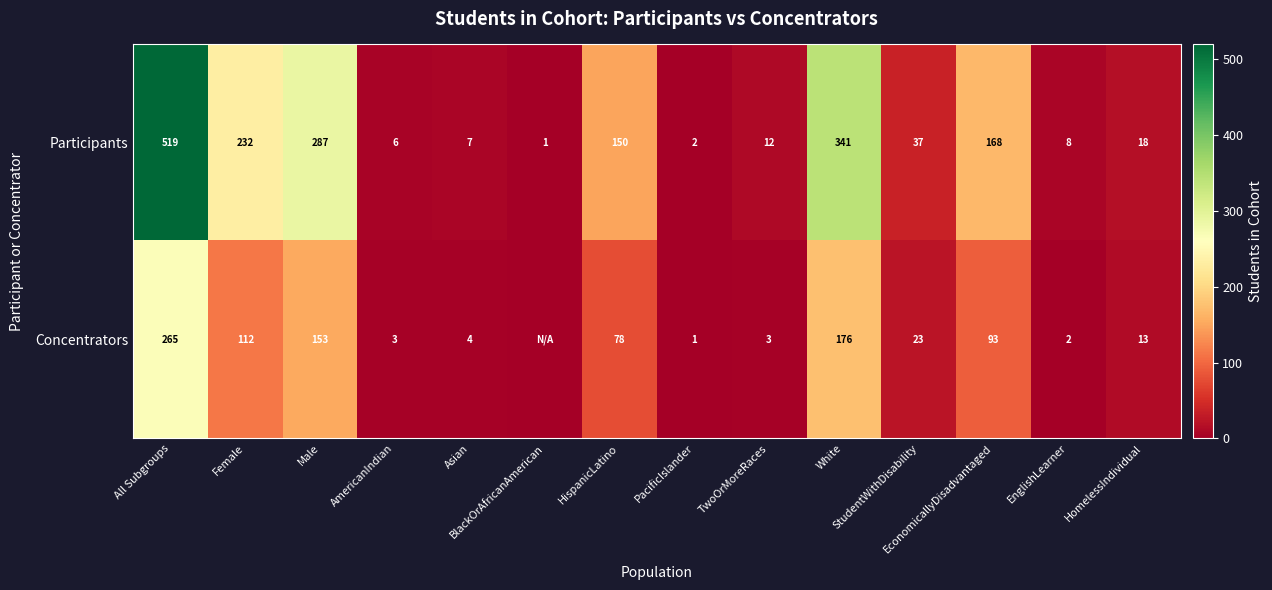

What is the sum of the Participants values at PacificIslander and AmericanIndian?

8